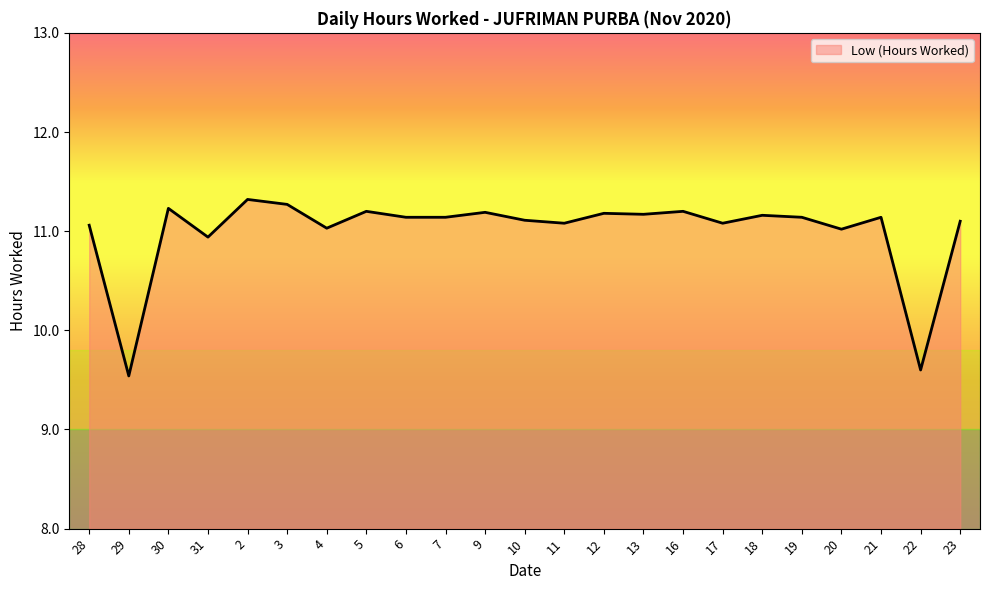

What is the average value?

11.0